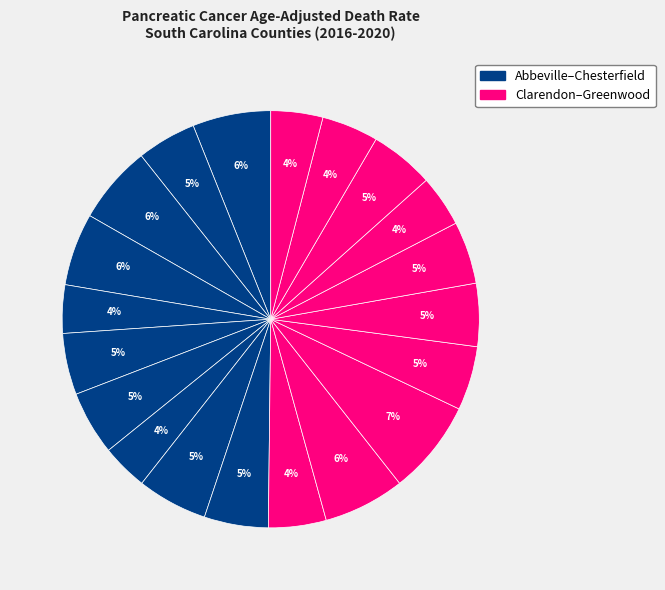

How many slices are in this pie chart?

20